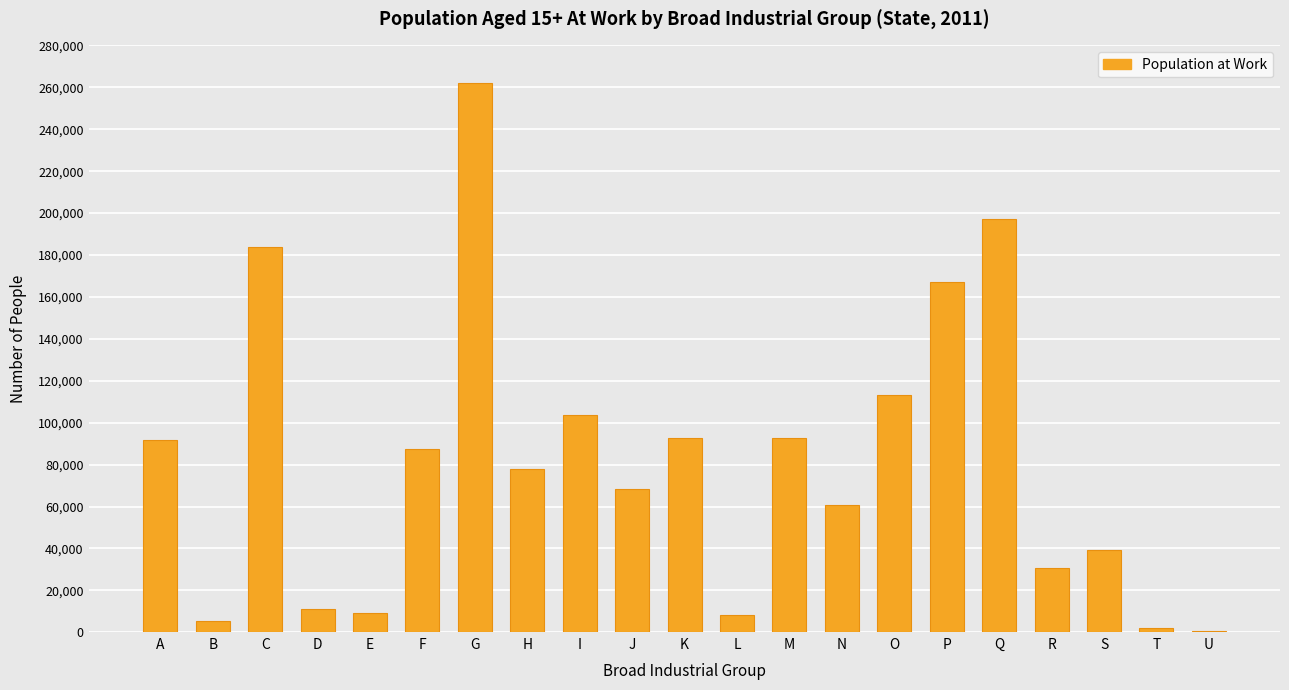

Approximately how many times larger is the value at H compared to T?

39.6